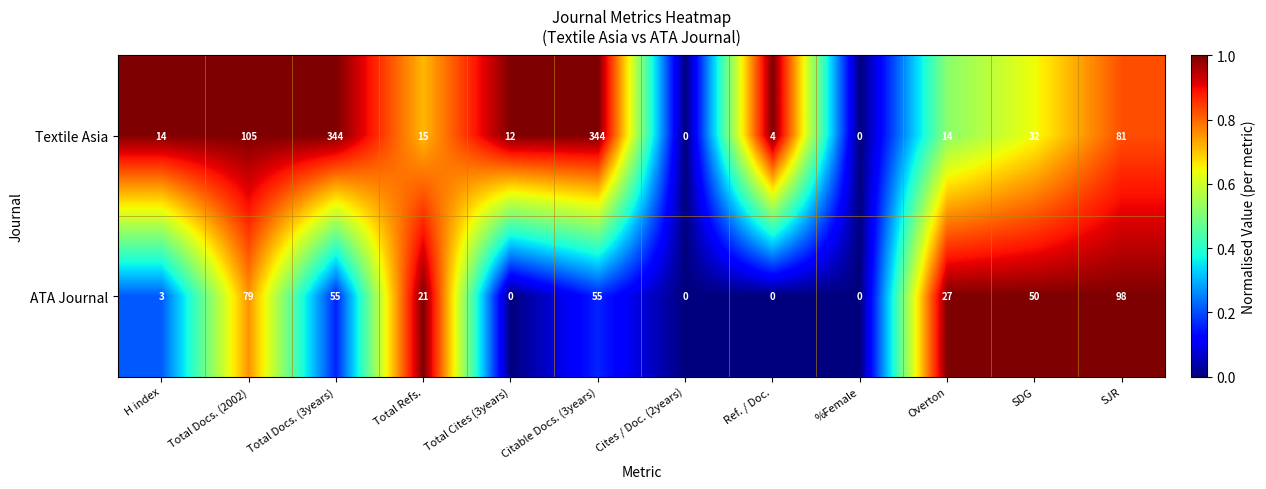

Which series changed the most between Total Refs. and Cites / Doc. (2years)?

ATA Journal